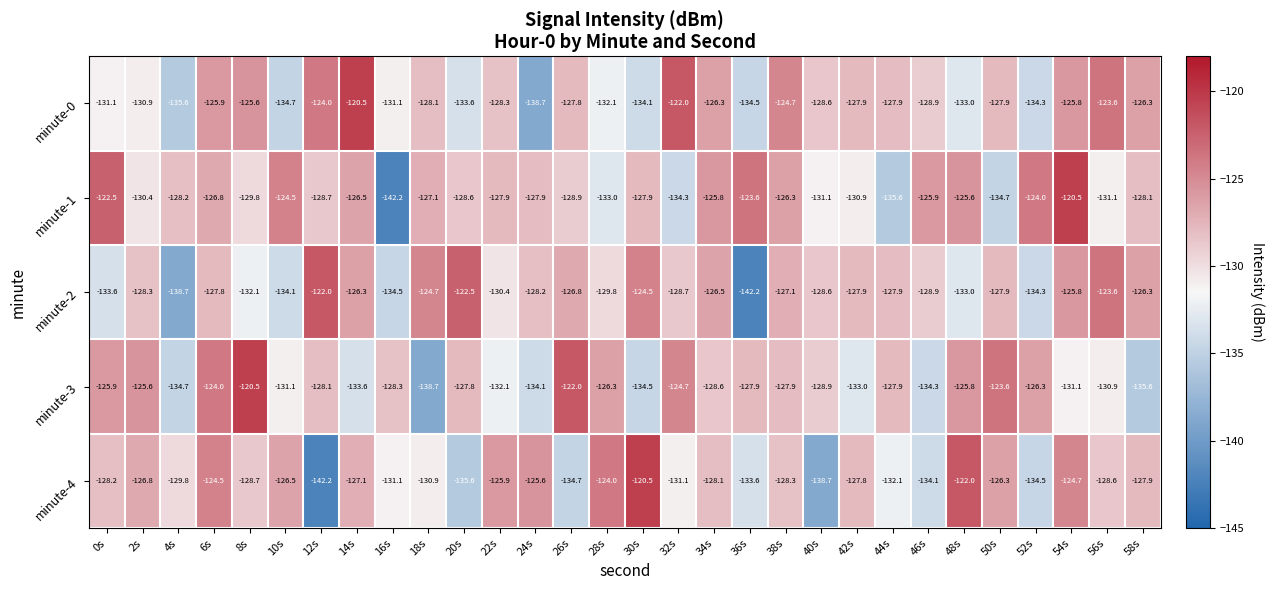

What is the difference between the second highest and minimum values in the minute-3 series?

16.7